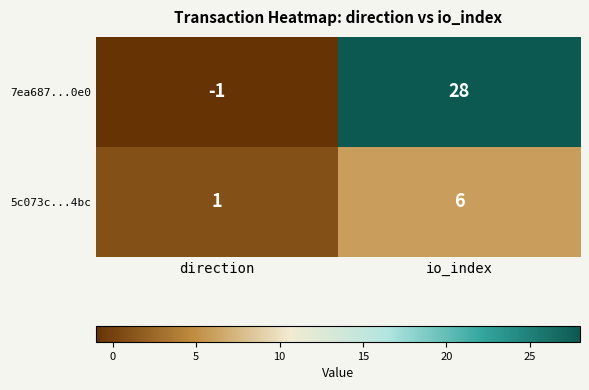

At how many categories does at least one series exceed 0?

2